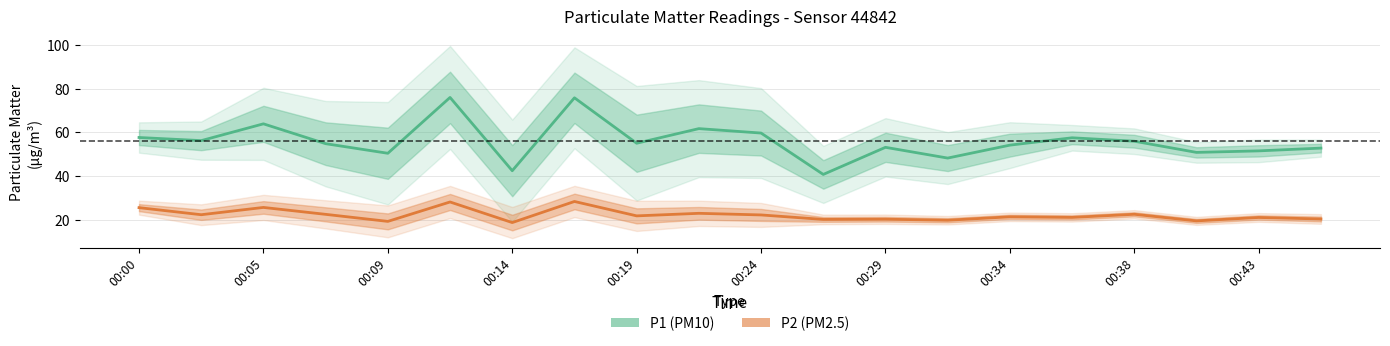

Which series has the largest range (max minus min)?

P1 (PM10)